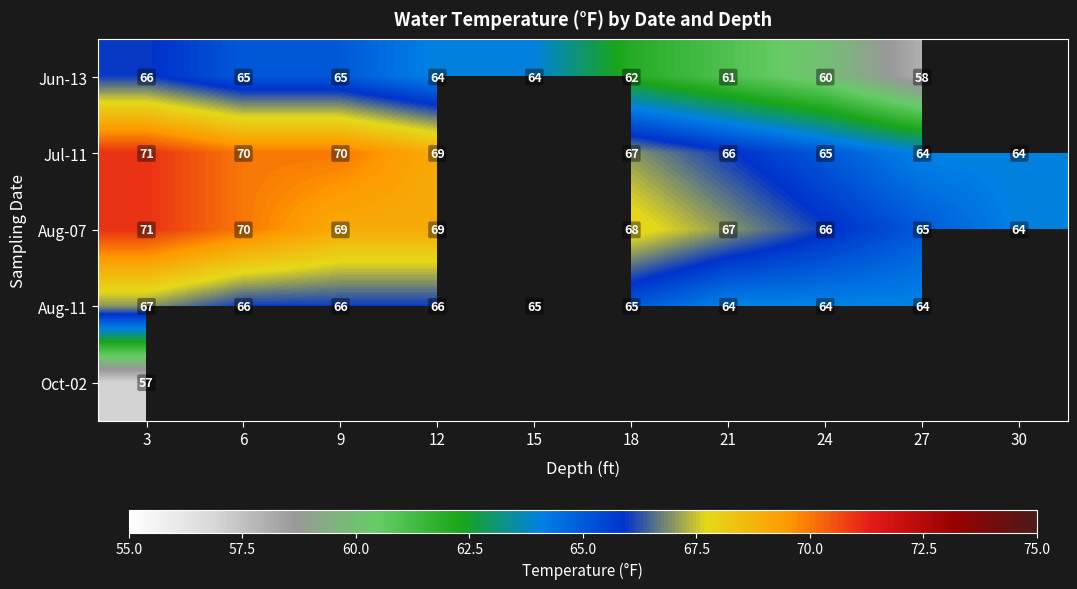

What is the sum of the Aug-11 values at 6 and 18?

131